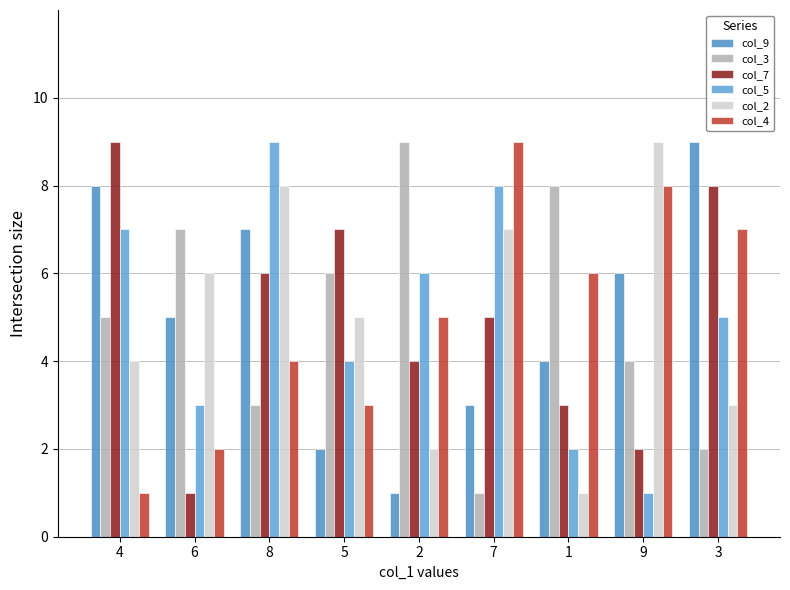

Reading left to right, extract all data points from this chart.

col_9: 4=8	6=5	8=7	5=2	2=1	7=3	1=4	9=6	3=9
col_3: 4=5	6=7	8=3	5=6	2=9	7=1	1=8	9=4	3=2
col_7: 4=9	6=1	8=6	5=7	2=4	7=5	1=3	9=2	3=8
col_5: 4=7	6=3	8=9	5=4	2=6	7=8	1=2	9=1	3=5
col_2: 4=4	6=6	8=8	5=5	2=2	7=7	1=1	9=9	3=3
col_4: 4=1	6=2	8=4	5=3	2=5	7=9	1=6	9=8	3=7